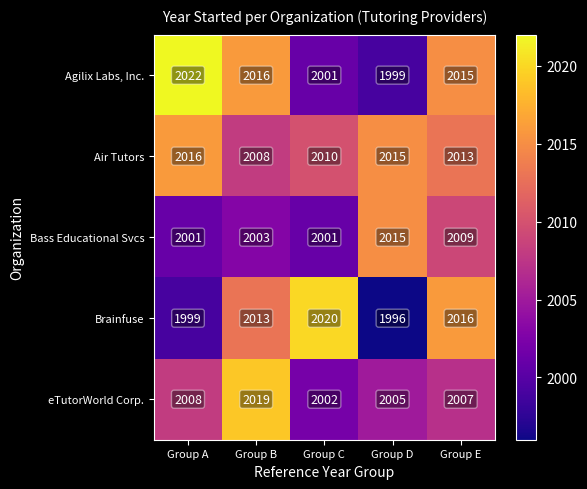

Is it true that eTutorWorld Corp. equals 711 at Group D?

False